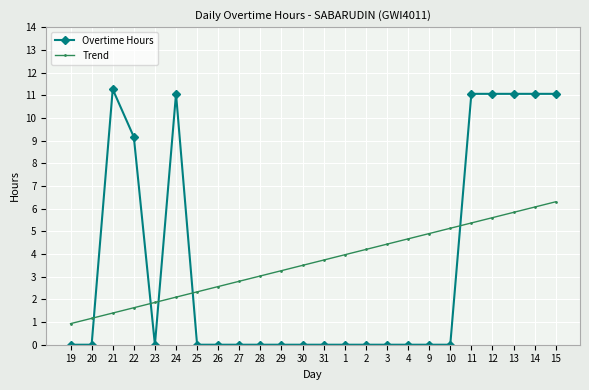

Rank the categories by Trend value from highest to lowest.

15, 14, 13, 12, 11, 10, 9, 4, 3, 2, 1, 31, 30, 29, 28, 27, 26, 25, 24, 23, 22, 21, 20, 19